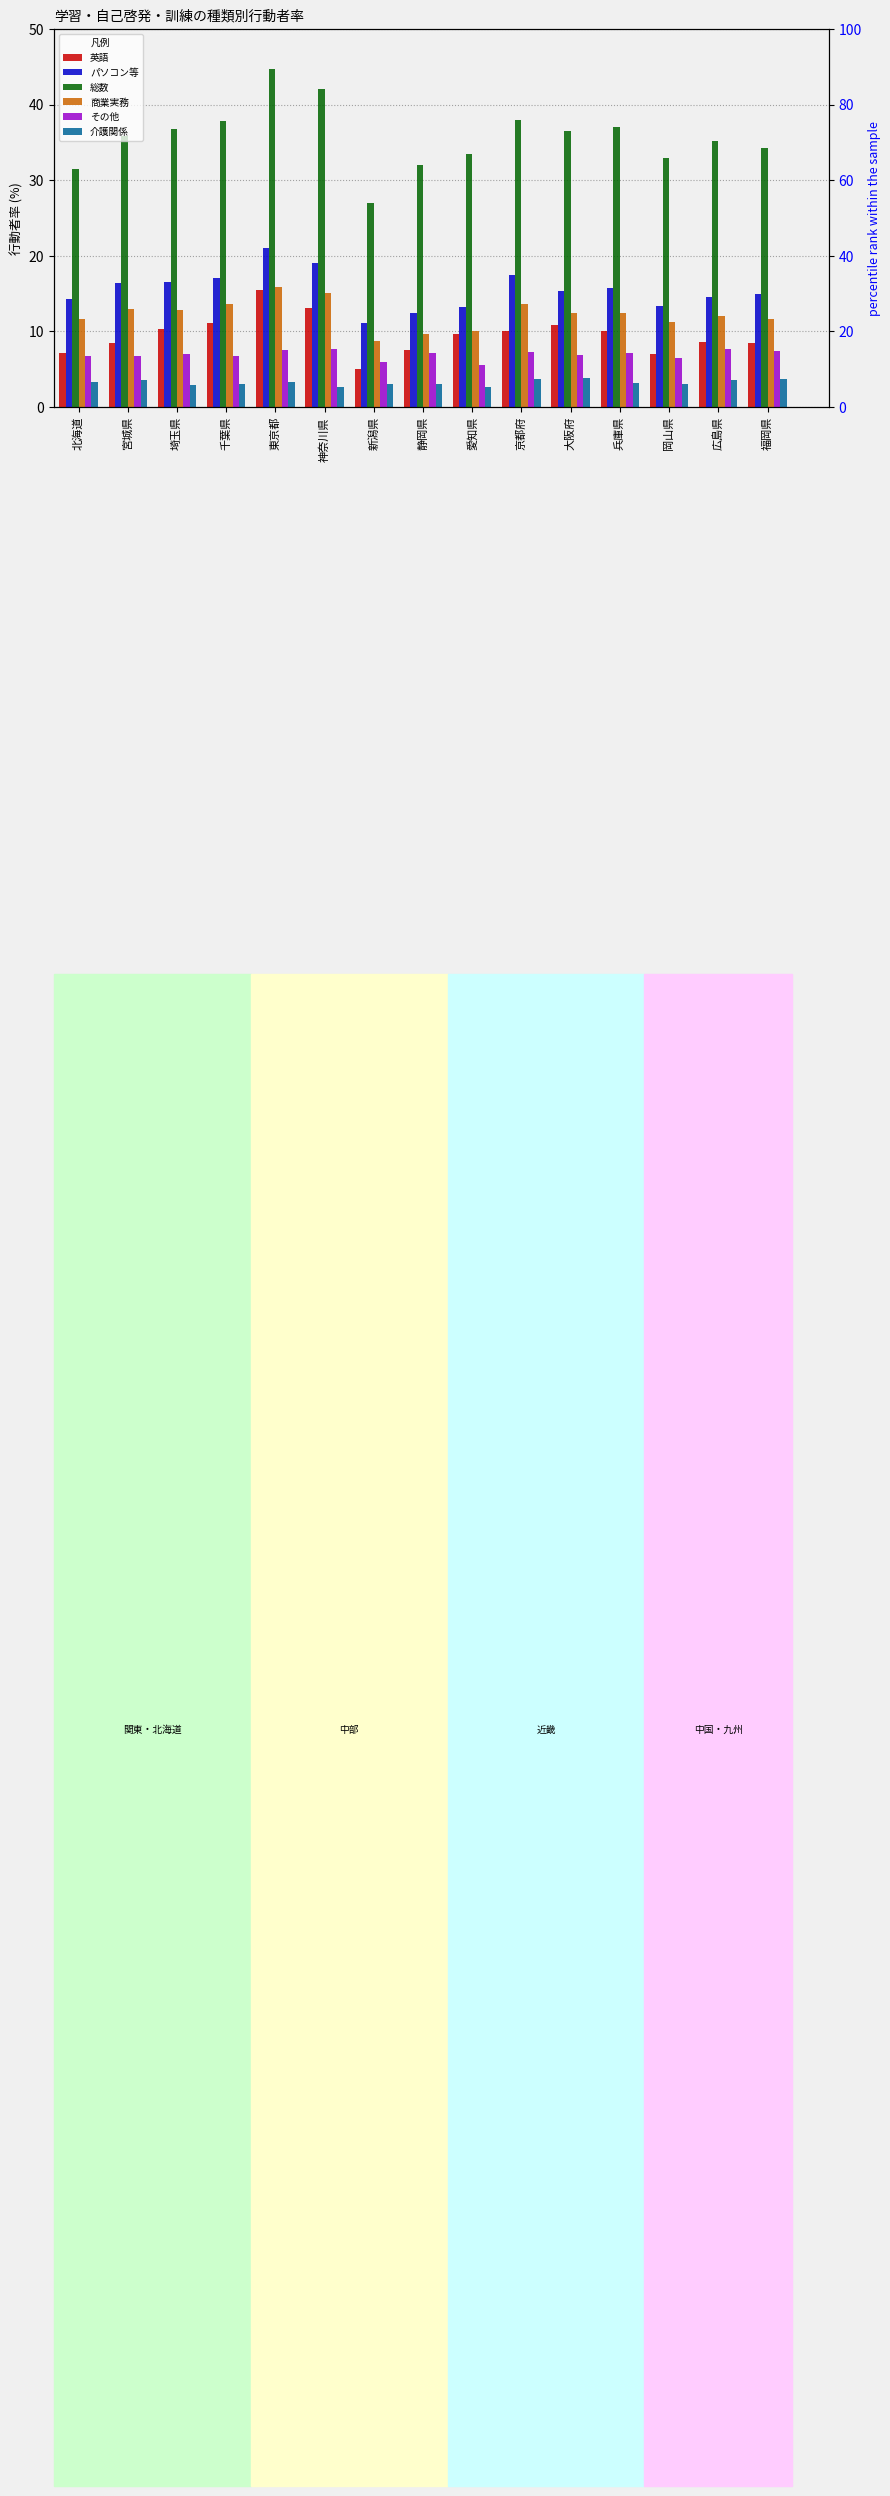

Are the bars horizontal?

No